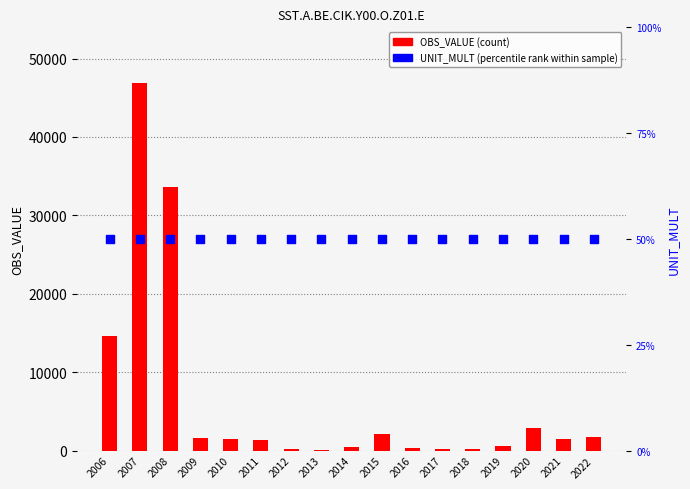

At how many categories does at least one series exceed 37738?

1